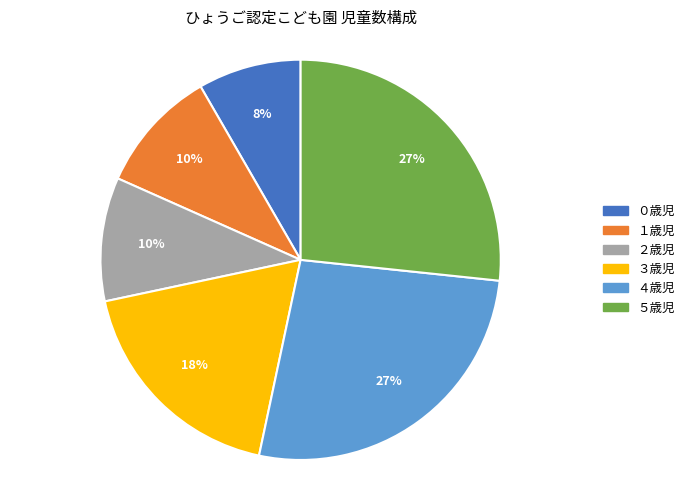

Approximately how many times larger is the value at ３歳児 compared to ４歳児?

0.7